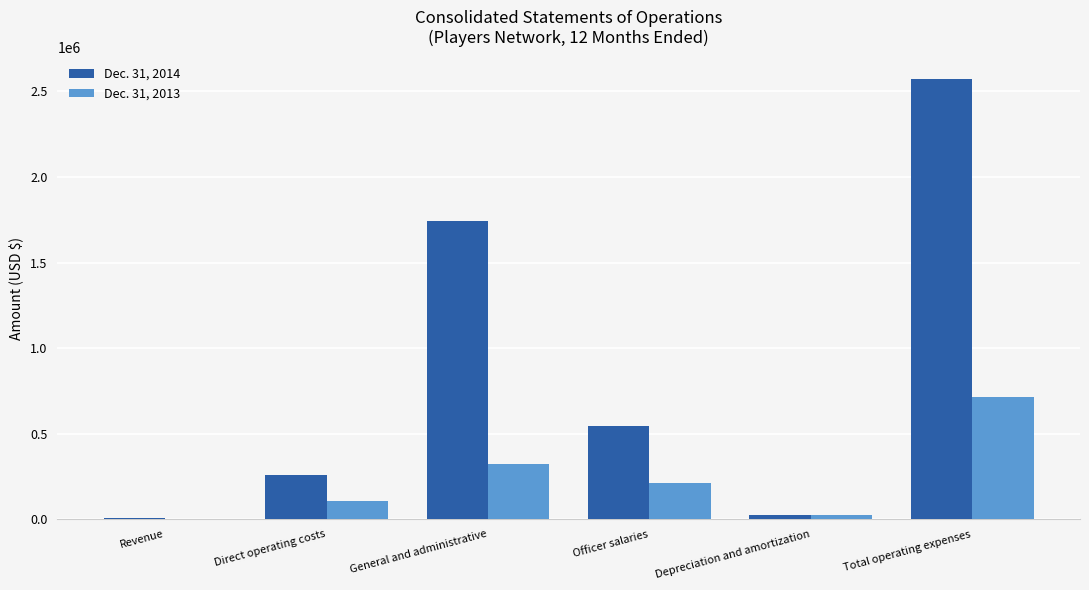

The Dec. 31, 2013 series shows 1567 at Revenue. True or false?

True